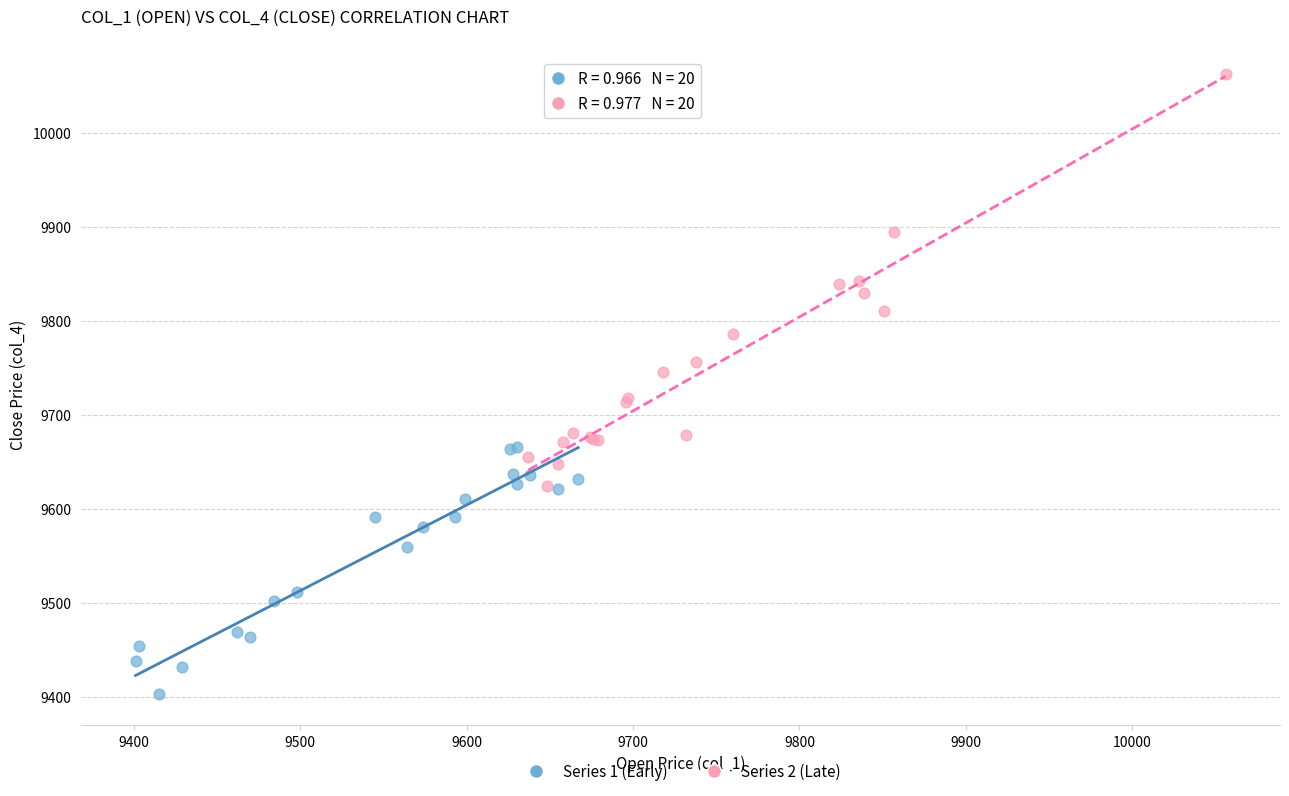

What are all the series names shown in the legend?

Series 1 (Early), Series 2 (Late)